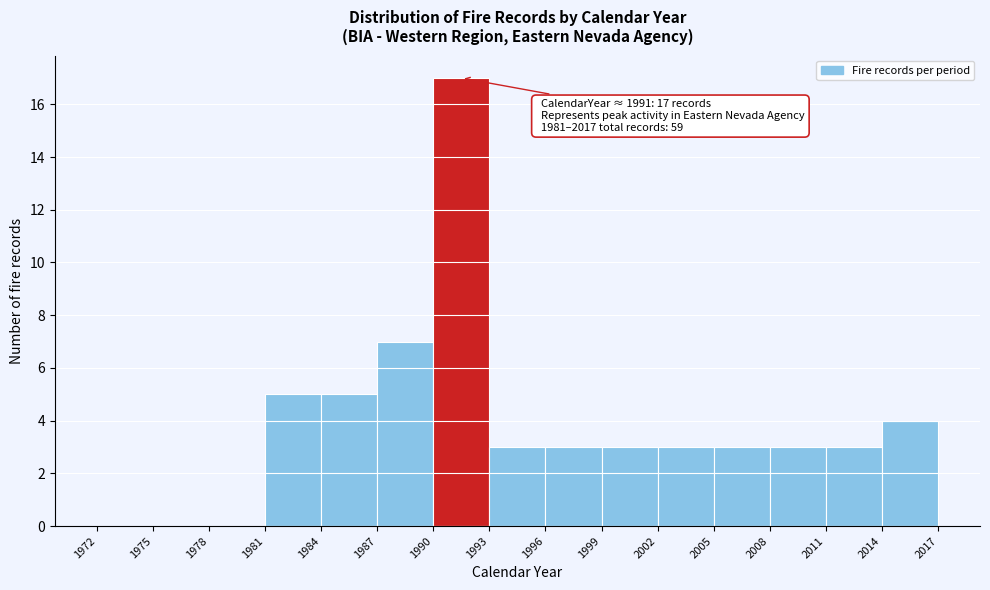

Over which range of the x-axis is the bar tallest?

1990 to 1993